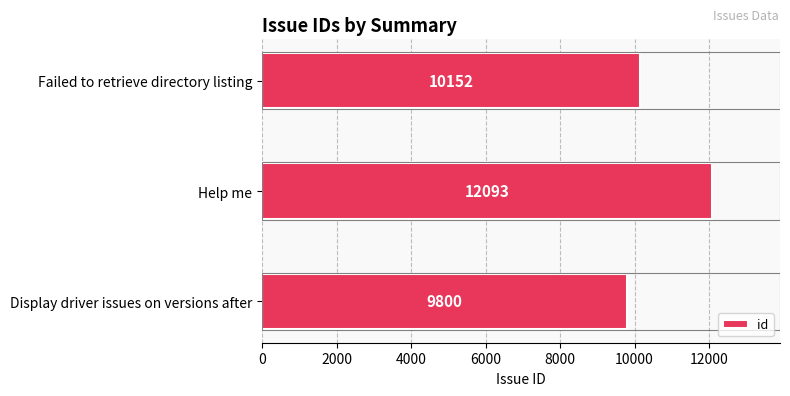

Is it true that the value at Failed to retrieve directory listing is 18102?

False